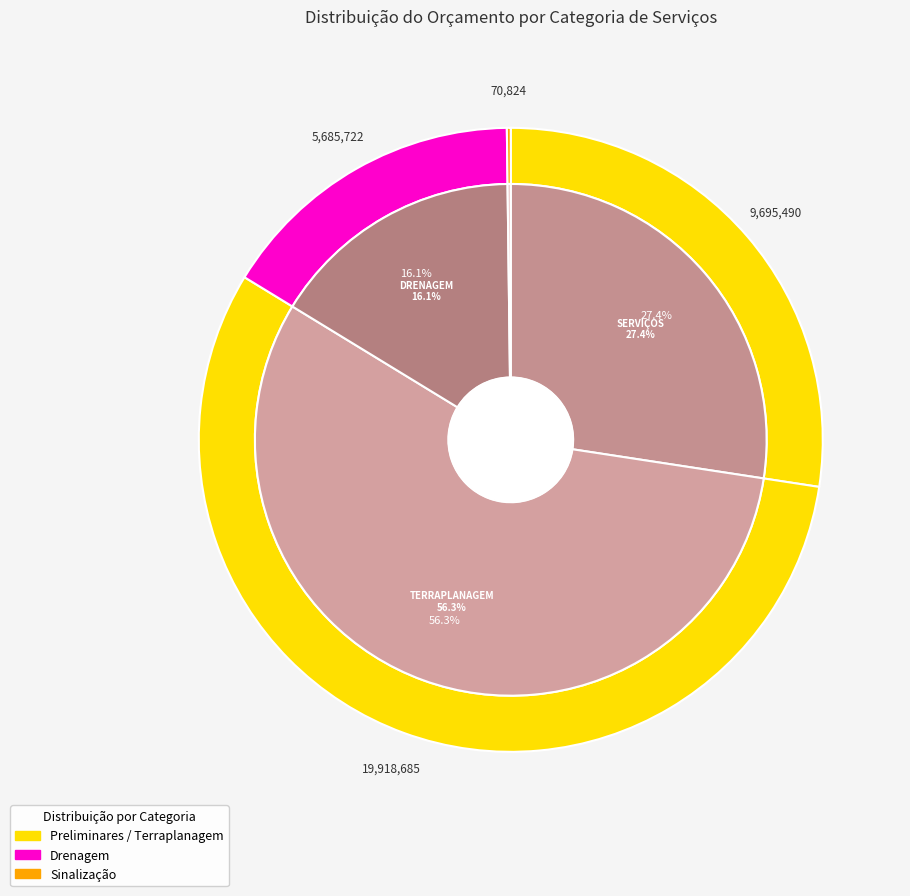

What is the ratio of the value at SERVIÇOS PRELIMINARES to the value at DRENAGEM?

1.7